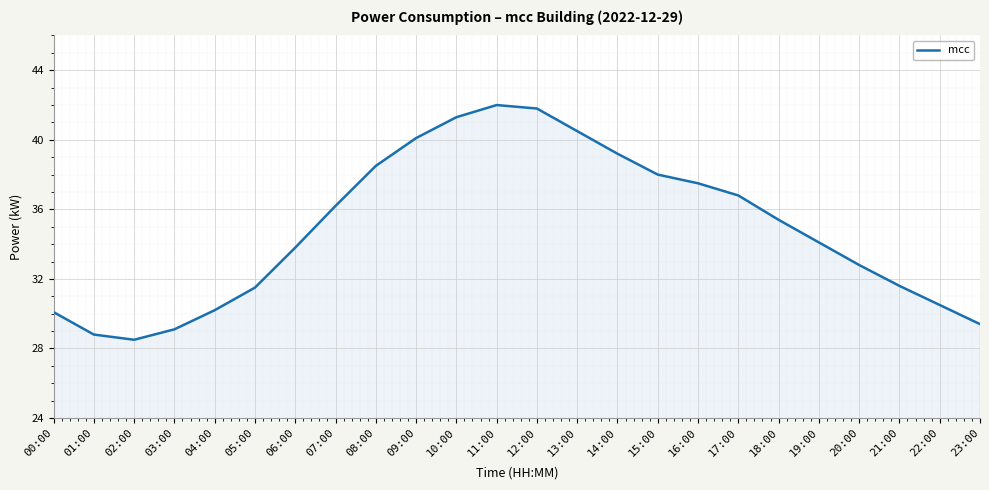

What position from the right is 04:00?

20